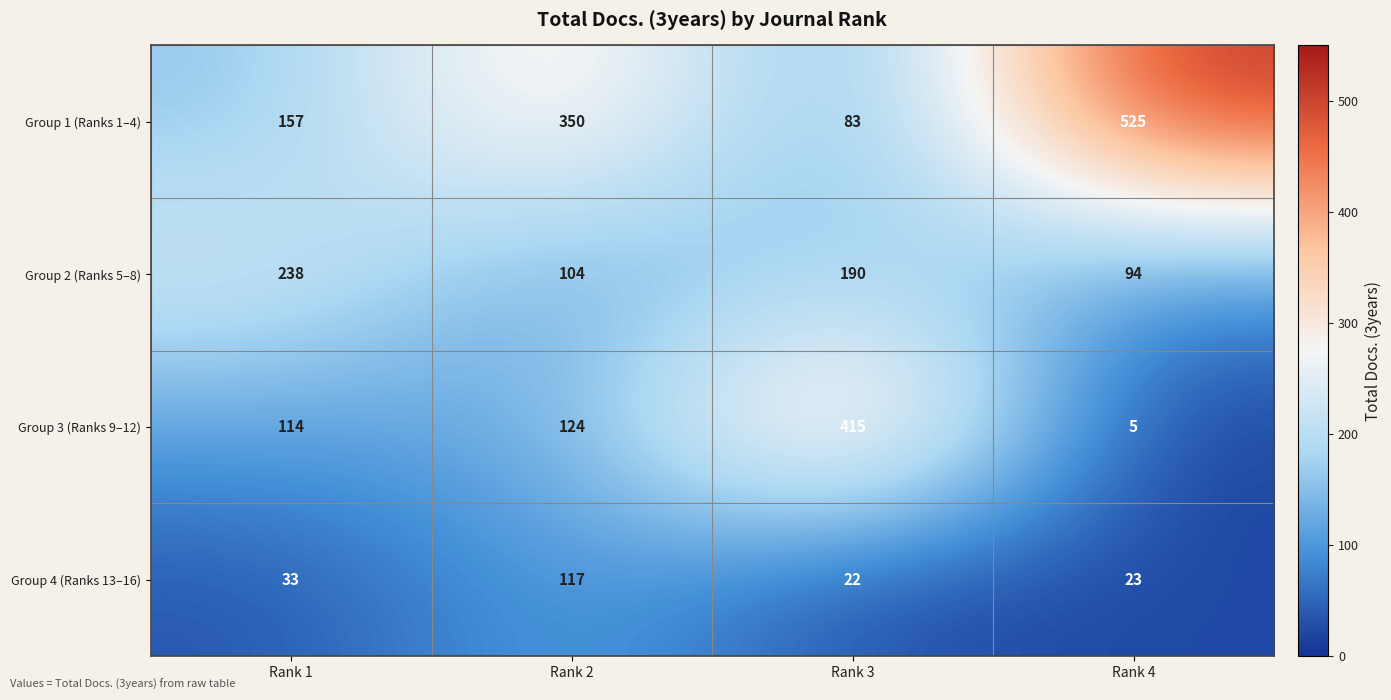

Which series has the largest total across all categories?

Group 1 (Ranks 1–4)